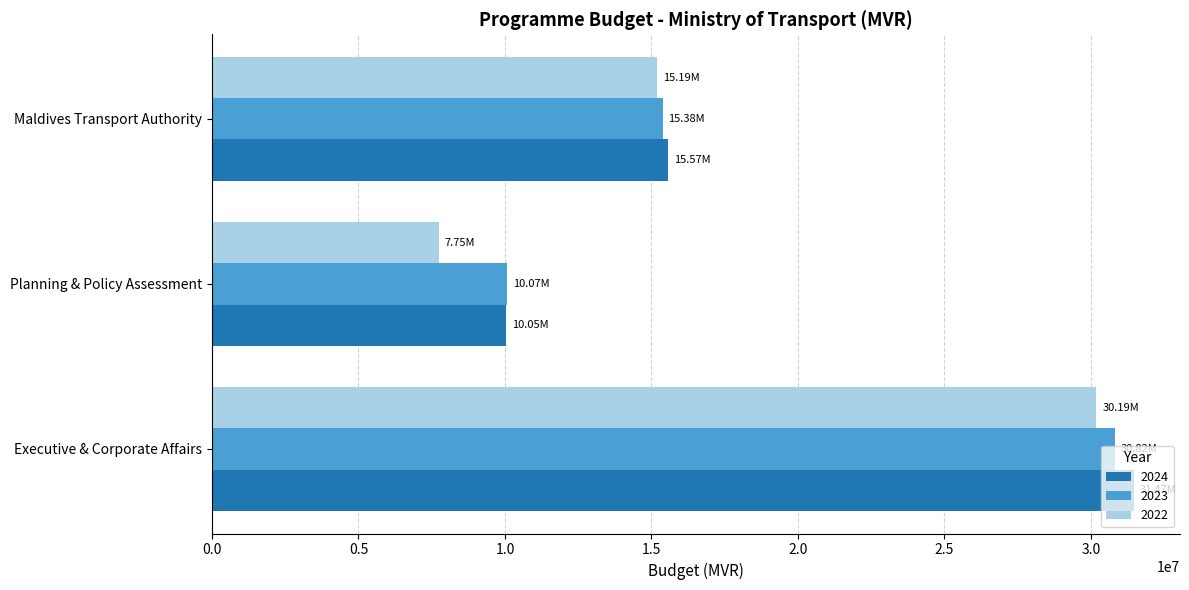

At which category is the sum across all series the highest?

Executive & Corporate Affairs